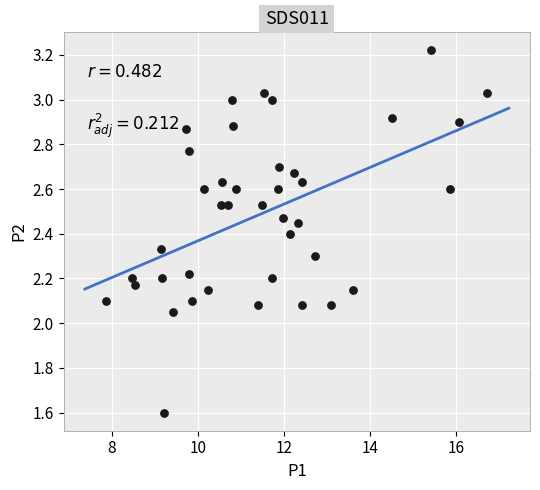

What is the range of X values (max minus min)?

8.9